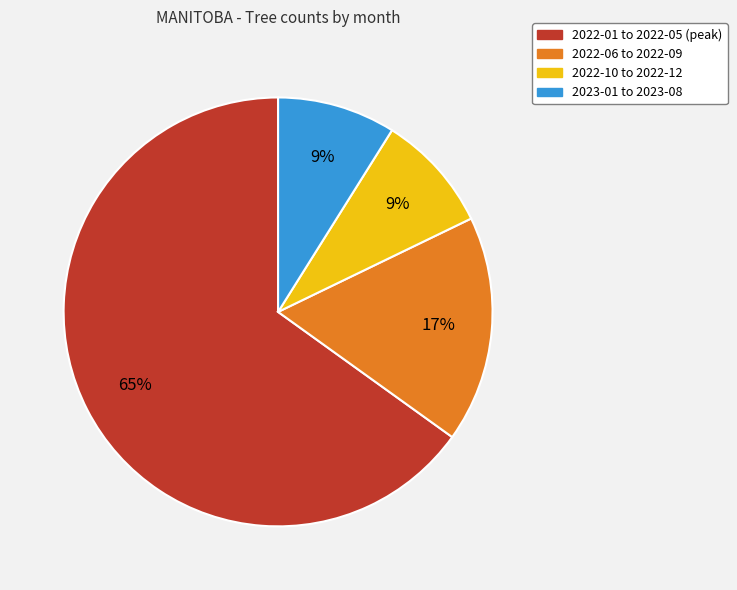

To the nearest percent, what percentage of the pie is 2022-01 to 2022-05 (peak)?

65%